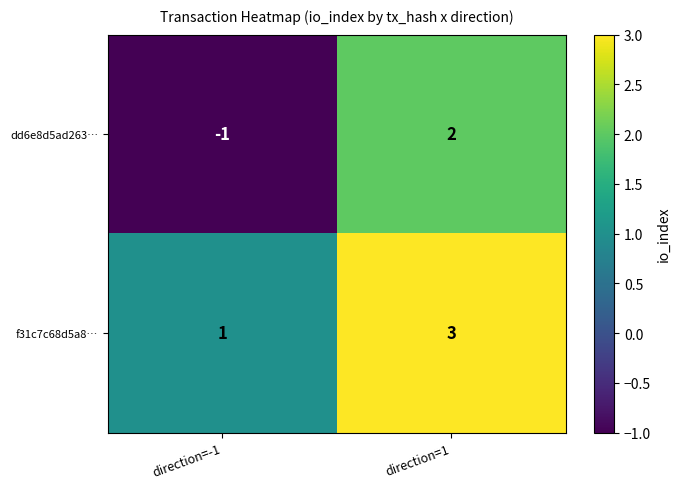

How many positive values does the dd6e8d5ad263… series have?

1